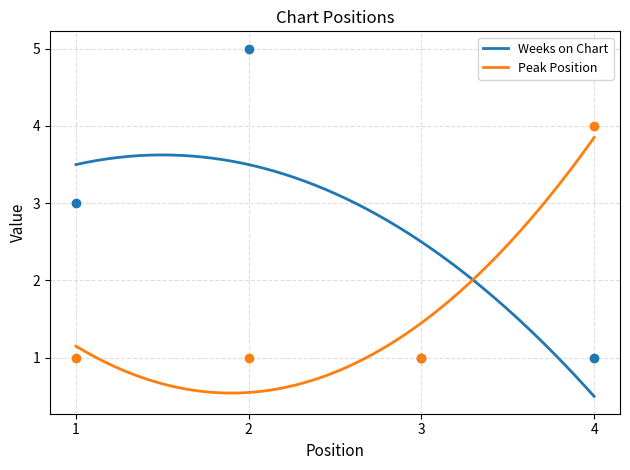

At how many categories does at least one series exceed 2?

3